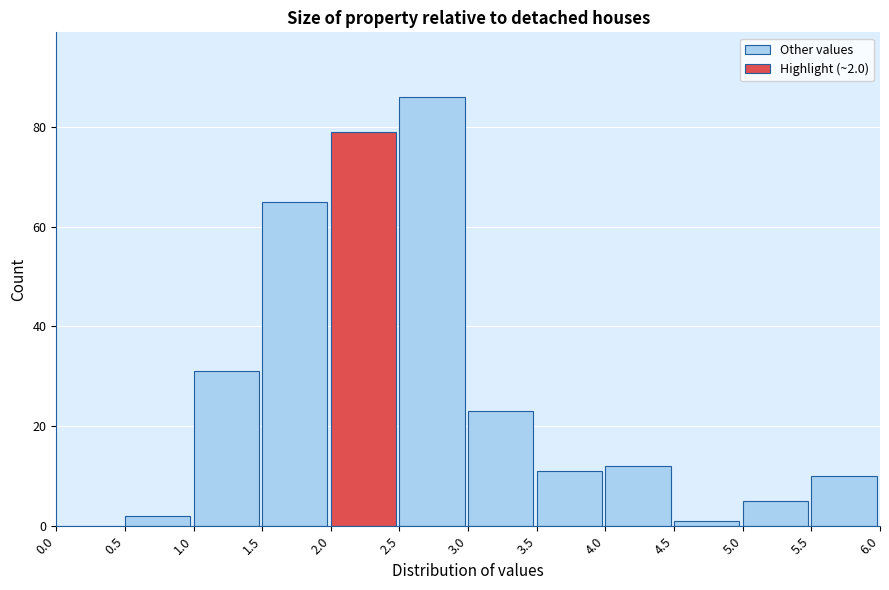

Which range on the x-axis has the tallest bar?

2.5 to 3.0